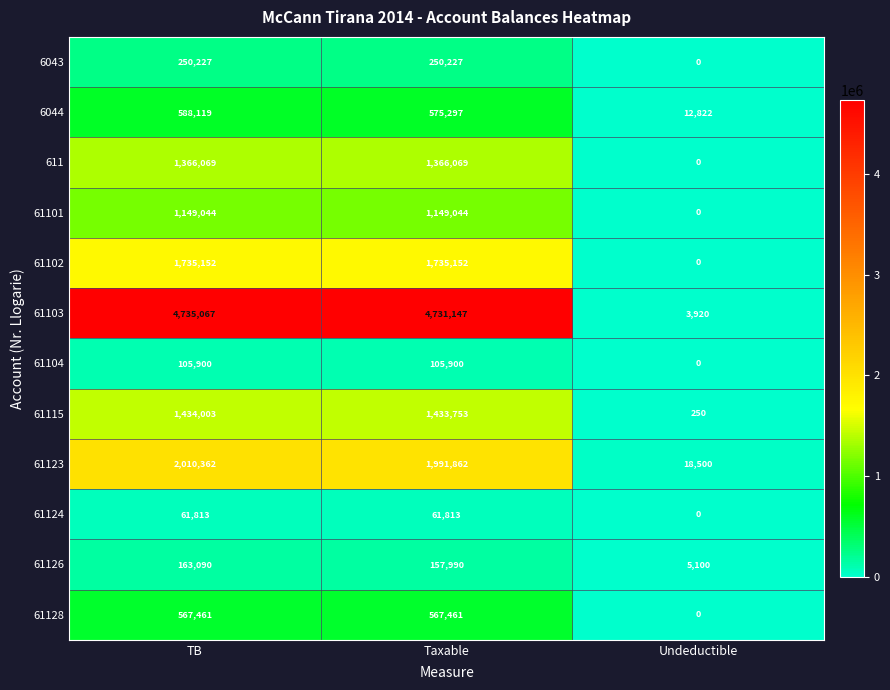

Which series has the largest total across all categories?

61103